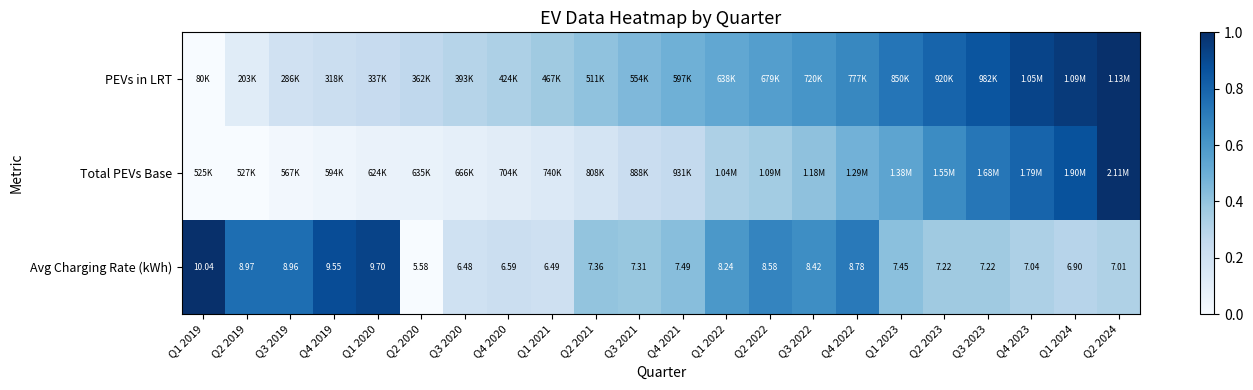

At which label is PEVs in LRT closest to 0?

Q1 2019